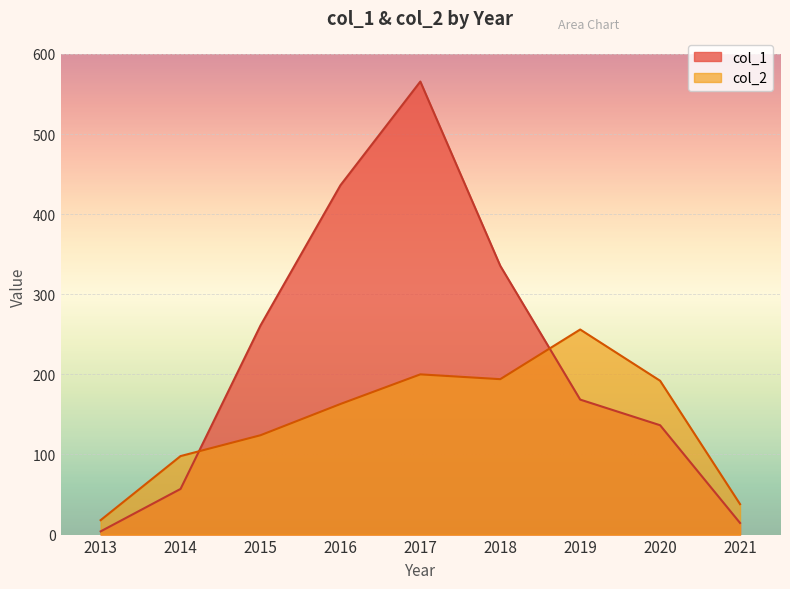

Which series has the largest total across all categories?

col_1